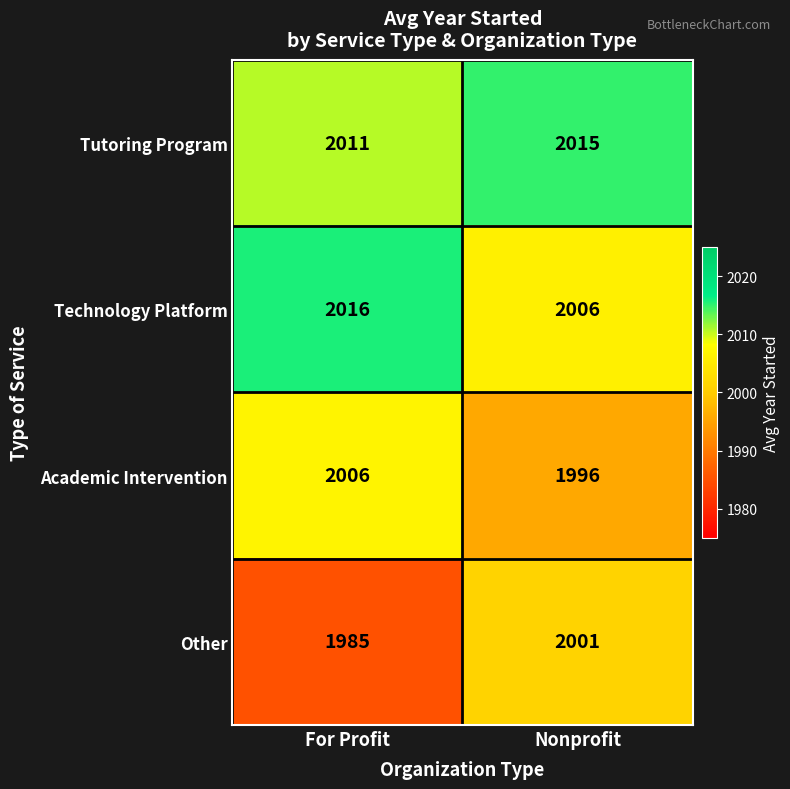

Reading left to right, what are all the values shown in this chart?

Tutoring Program: For Profit=2011	Nonprofit=2015
Technology Platform: For Profit=2016	Nonprofit=2006
Academic Intervention: For Profit=2006	Nonprofit=1996
Other: For Profit=1985	Nonprofit=2001